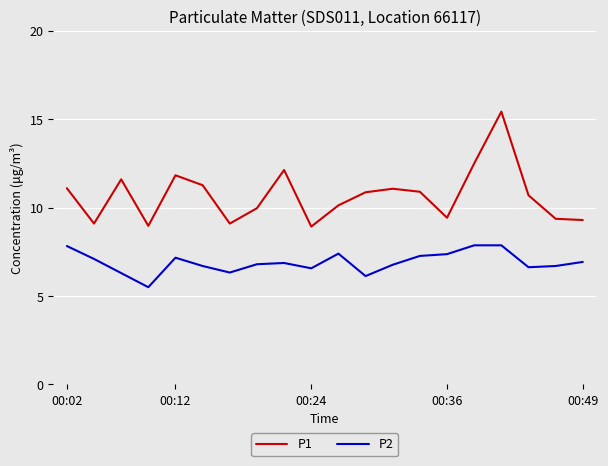

In P1, how many points are lower than both neighbors (excluding endpoints)?

5